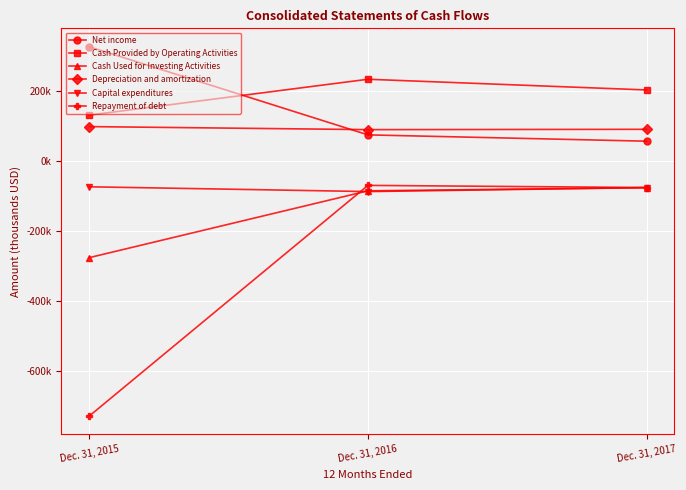

Which label corresponds to the smallest value in the chart?

Dec. 31, 2015